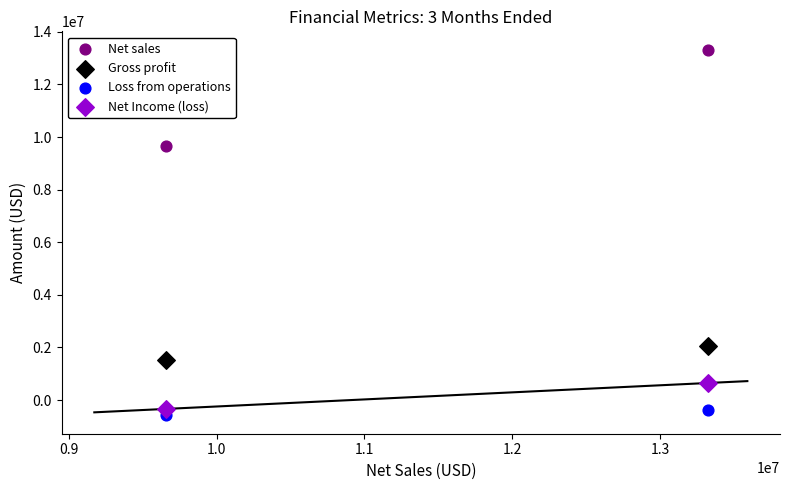

Across all data points, what is the range of X values (max minus min)?

3667366